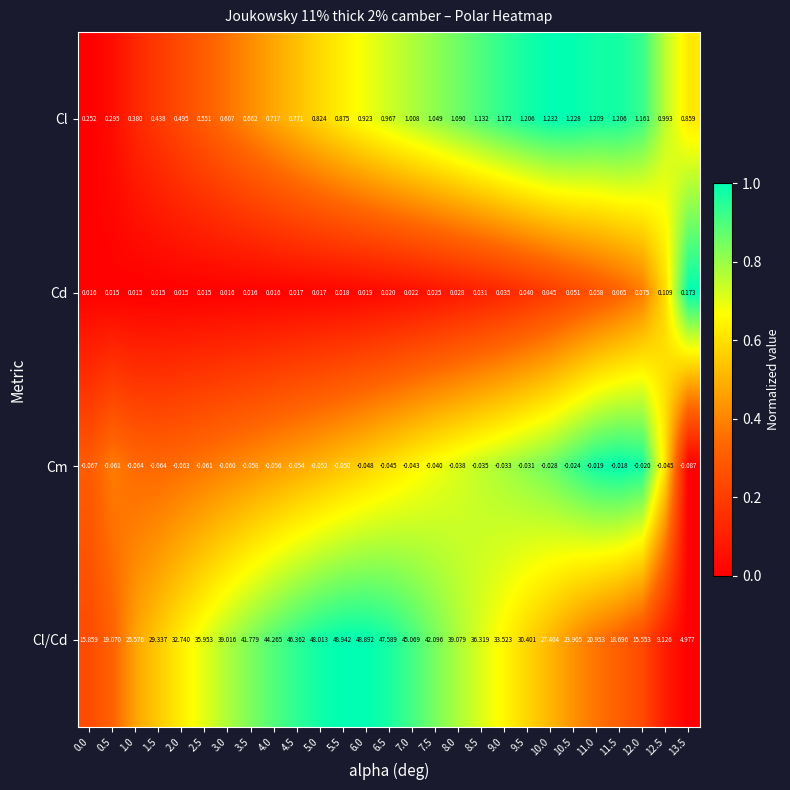

List the series in order of their peak value, lowest first.

Cm, Cd, Cl, Cl/Cd